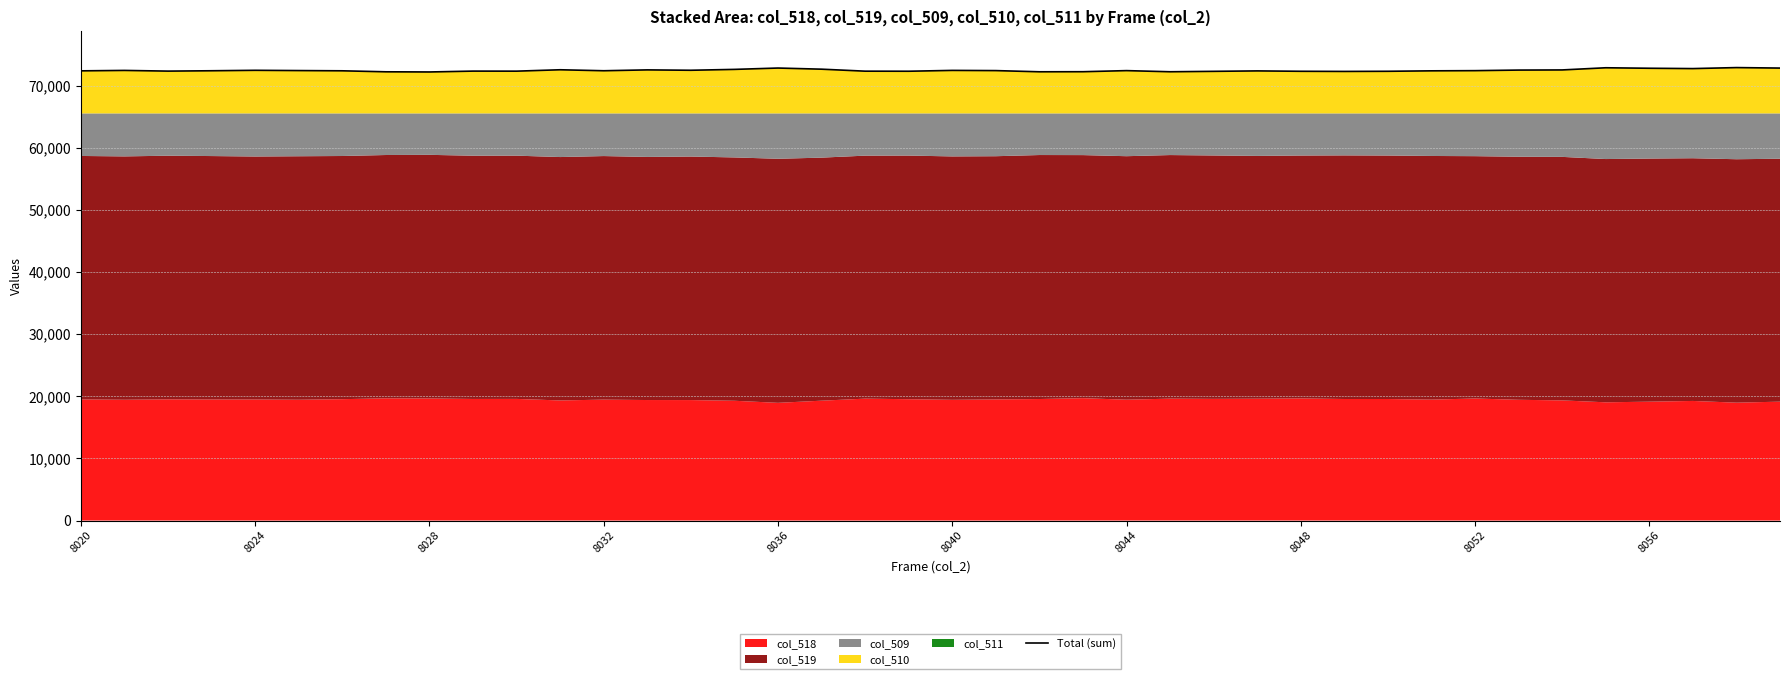

What position from the right is 8032?

28